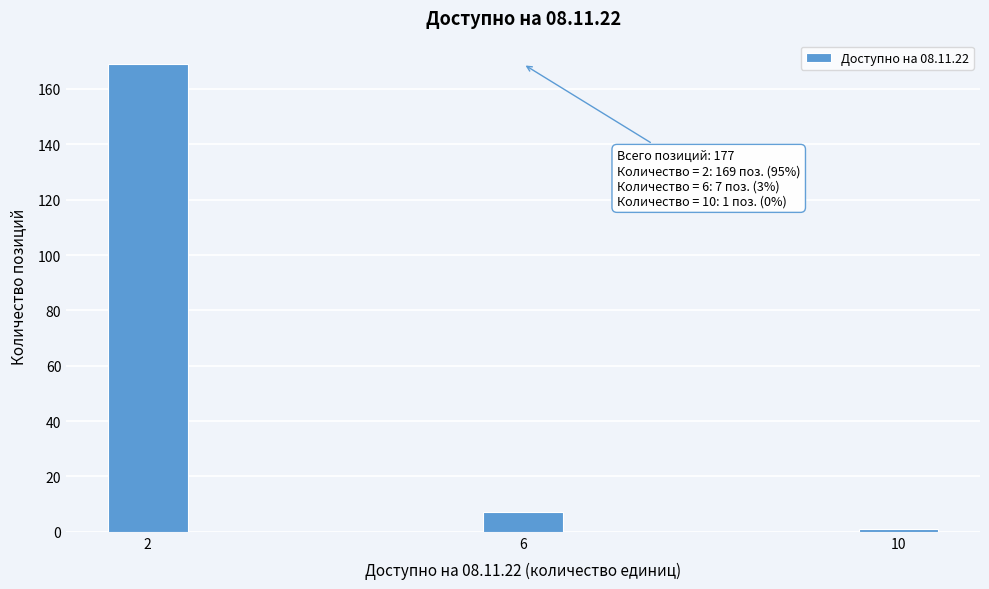

Reading left to right, what are all the values shown in this chart?

2=169	6=7	10=1